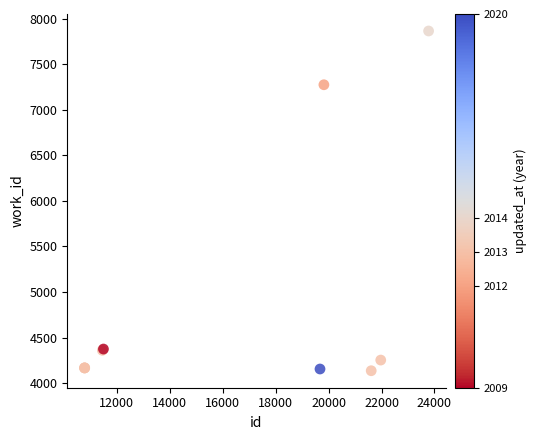

What Y value in the scatter plot is closest to 6000?

7274